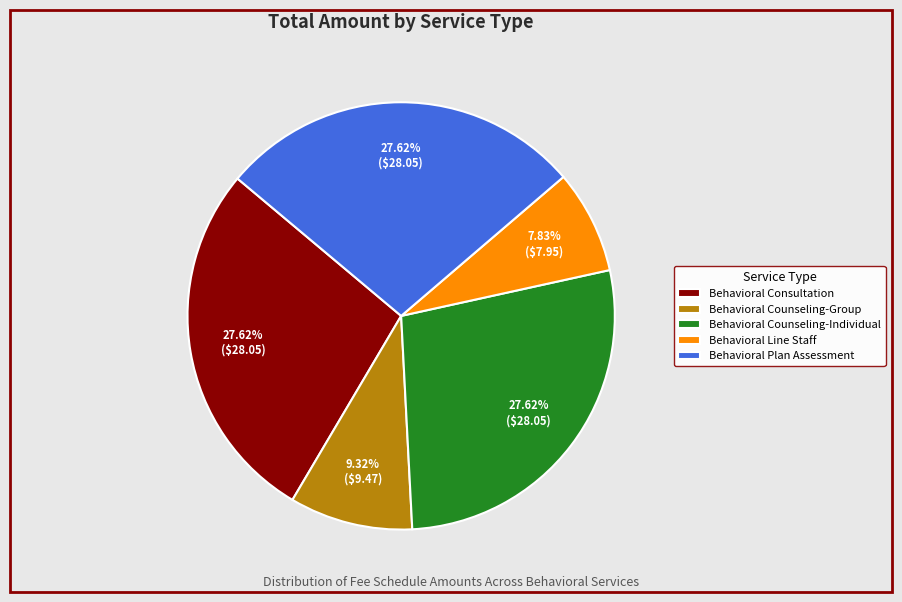

The Behavioral Counseling-Group slice represents 9% of the pie. True or false?

True